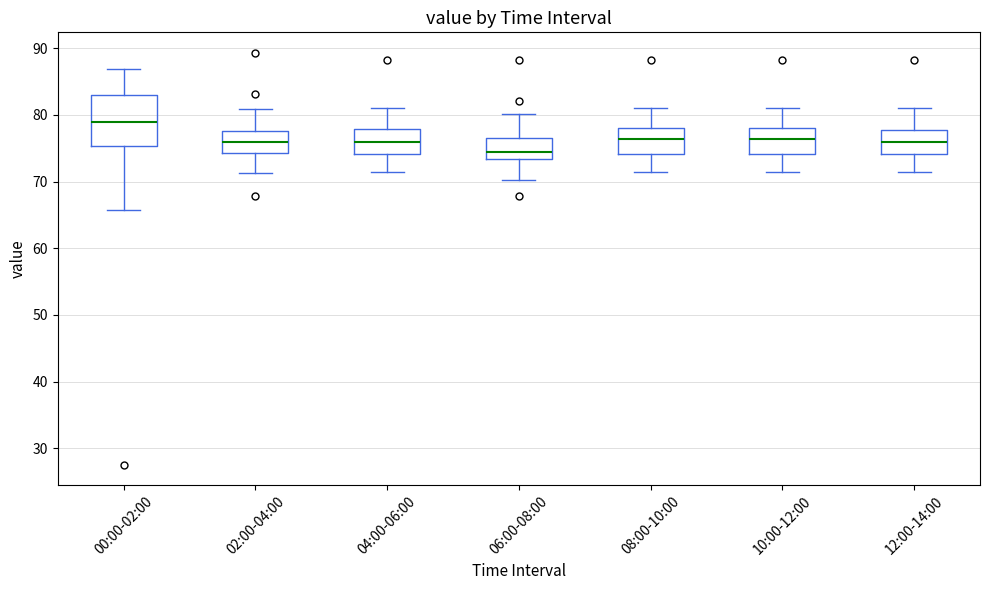

Reading left to right, read every box against the y-axis: the position of its median line, the range the box covers, and the ends of its whiskers. The values are not printed on the chart, so give them approximately, as read against the axis.

00:00-02:00: median 79, box 75 to 83, whiskers 66 to 87
02:00-04:00: median 76, box 74 to 78, whiskers 71 to 81
04:00-06:00: median 76, box 74 to 78, whiskers 71 to 81
06:00-08:00: median 74, box 73 to 77, whiskers 70 to 80
08:00-10:00: median 76, box 74 to 78, whiskers 71 to 81
10:00-12:00: median 76, box 74 to 78, whiskers 71 to 81
12:00-14:00: median 76, box 74 to 78, whiskers 71 to 81